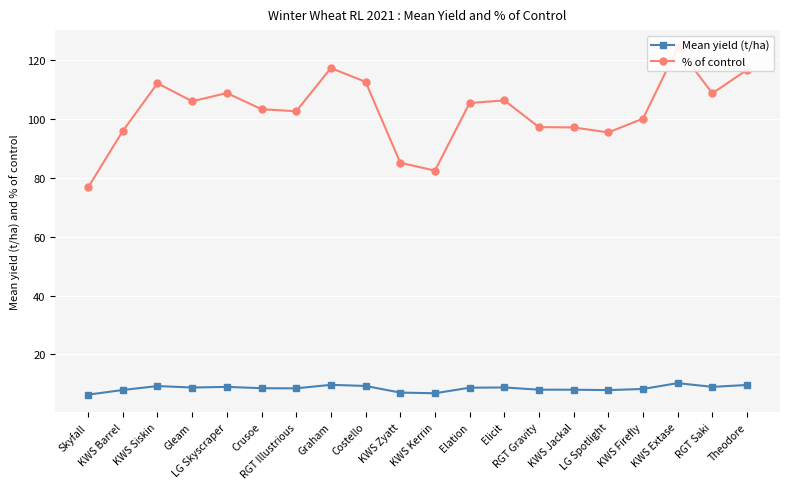

At which label is % of control closest to 100?

KWS Firefly